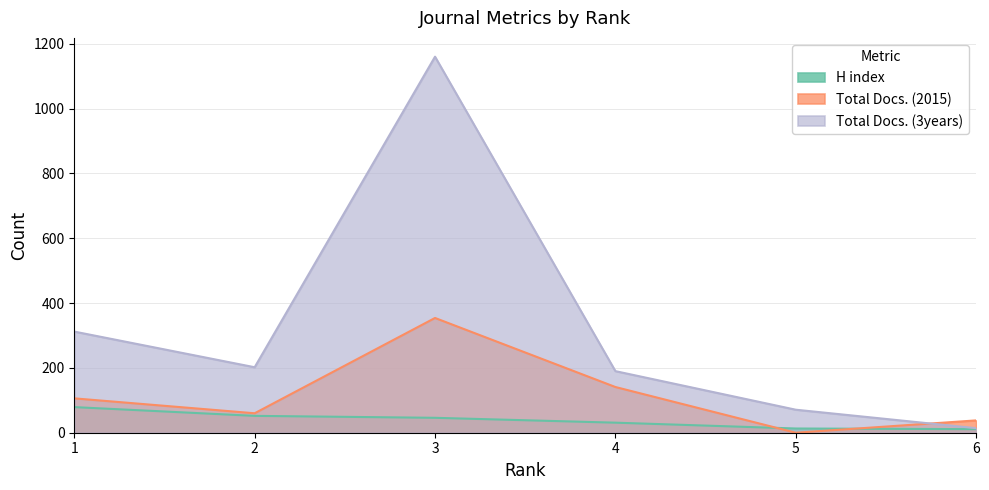

True or false: Total Docs. (3years) has a value of 294 at 4.

False